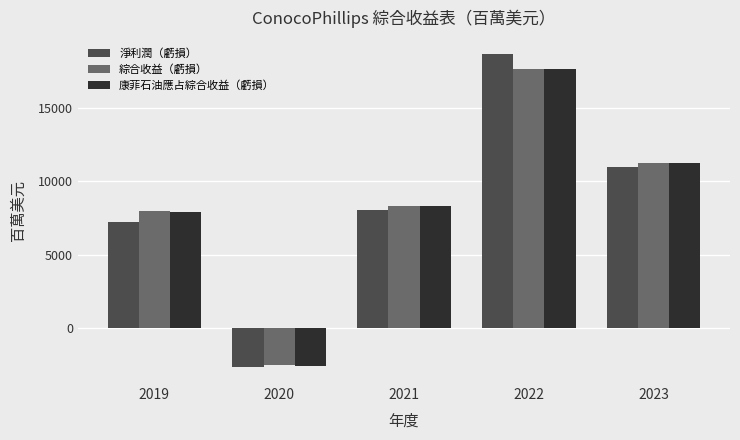

Between 2020 and 2023, which series saw the biggest shift?

康菲石油應占綜合收益（虧損）